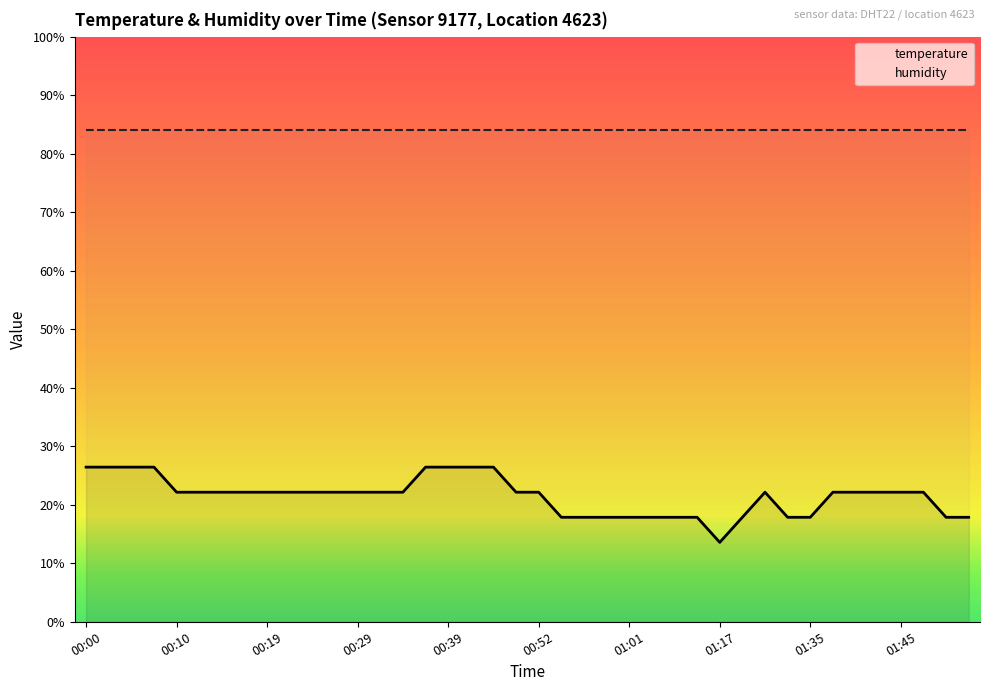

Rank the series by their average value, from highest to lowest.

humidity, temperature